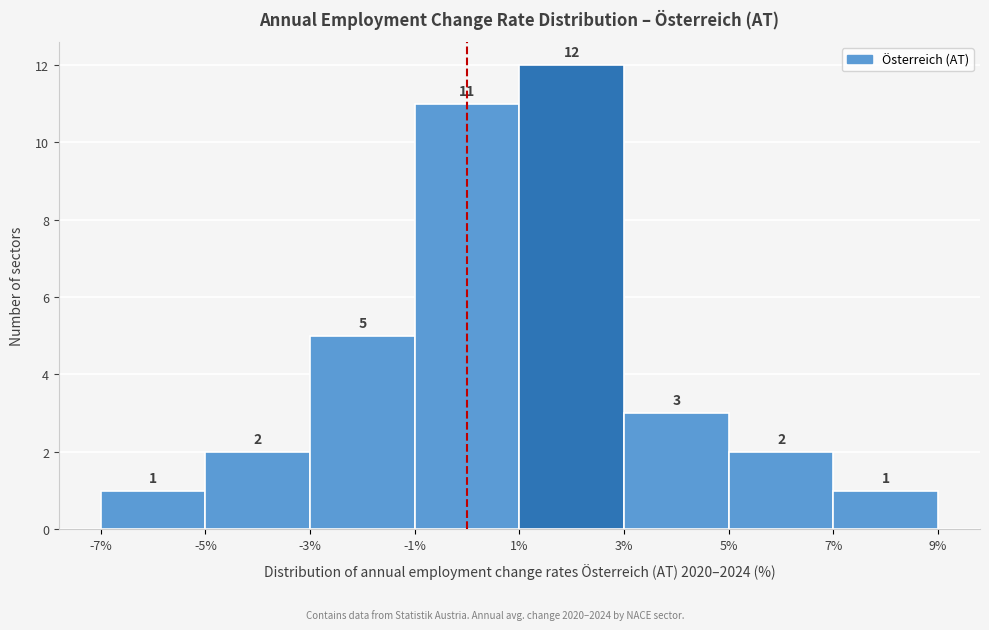

Reading left to right, transcribe this chart: for each bar, give the range it covers on the x-axis and its height.

-7% to -5%: 1
-5% to -3%: 2
-3% to -1%: 5
-1% to 1%: 11
1% to 3%: 12
3% to 5%: 3
5% to 7%: 2
7% to 9%: 1